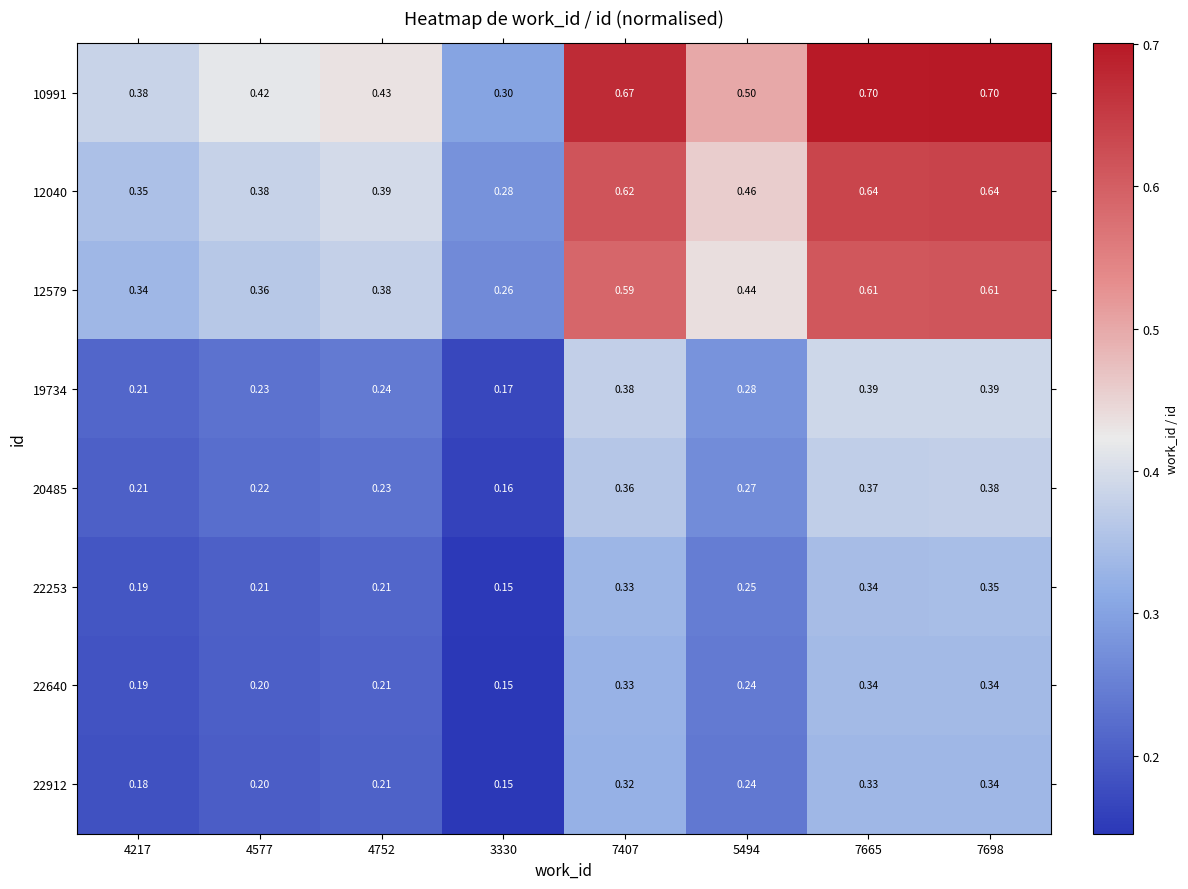

Which category has the lowest value across all series?

3330